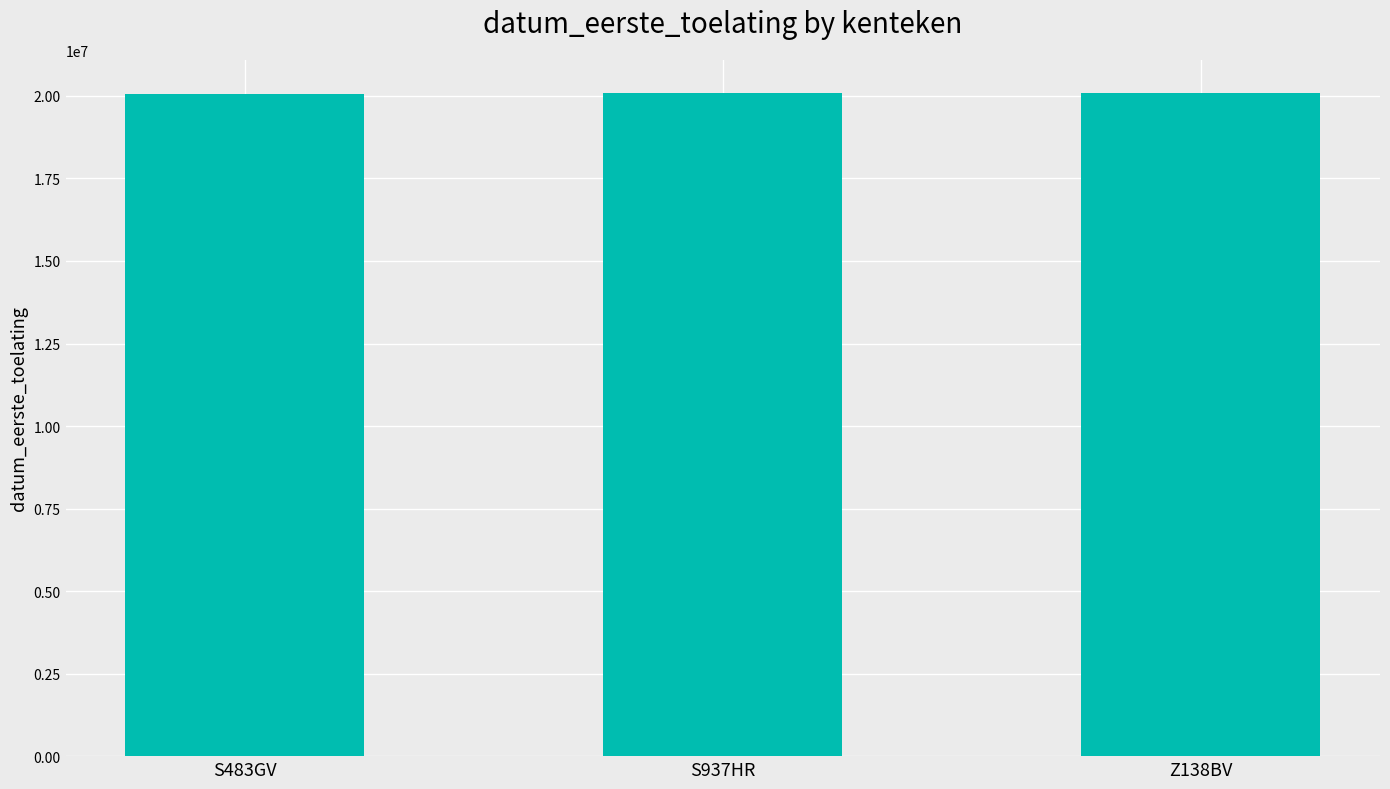

What is the maximum value shown in the chart?

20090312